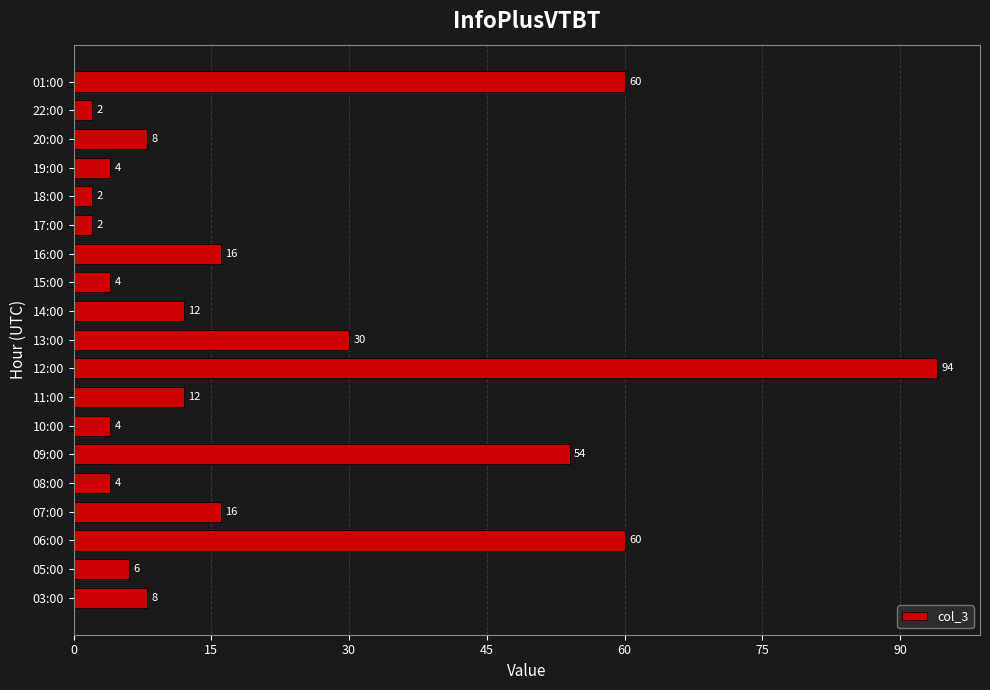

At which category does the chart reach its peak across all series?

12:00